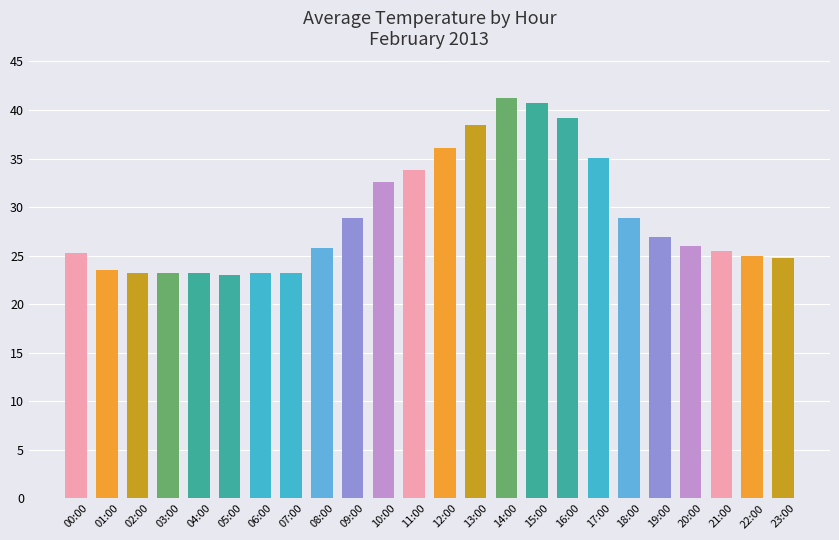

What is the sum of all values?

696.8